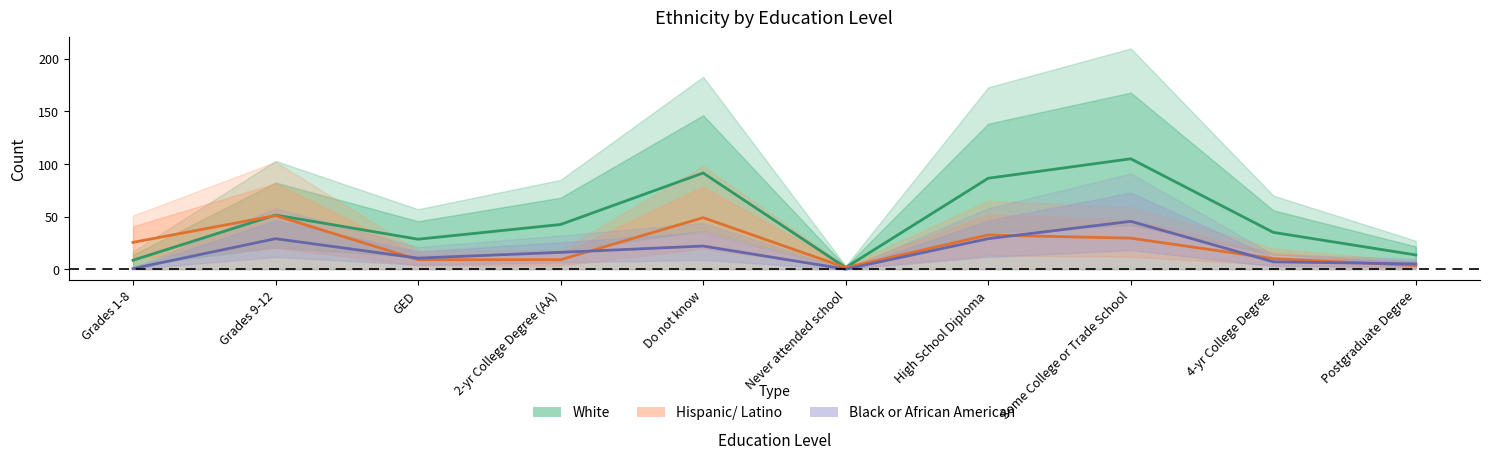

At how many categories does at least one series exceed 4?

9